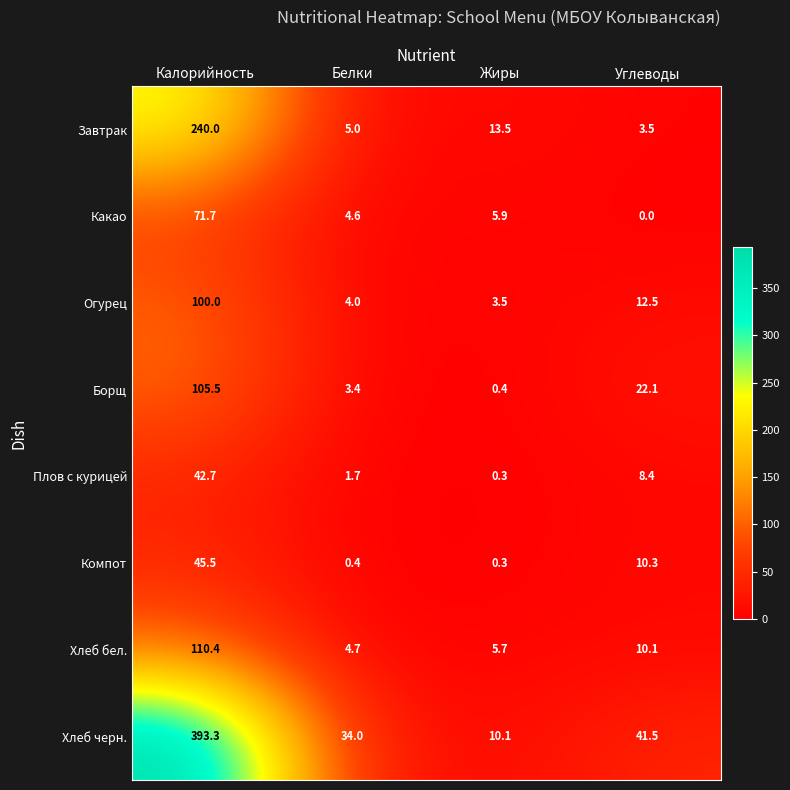

The value of Компот at Белки is 0.4. True or false?

True